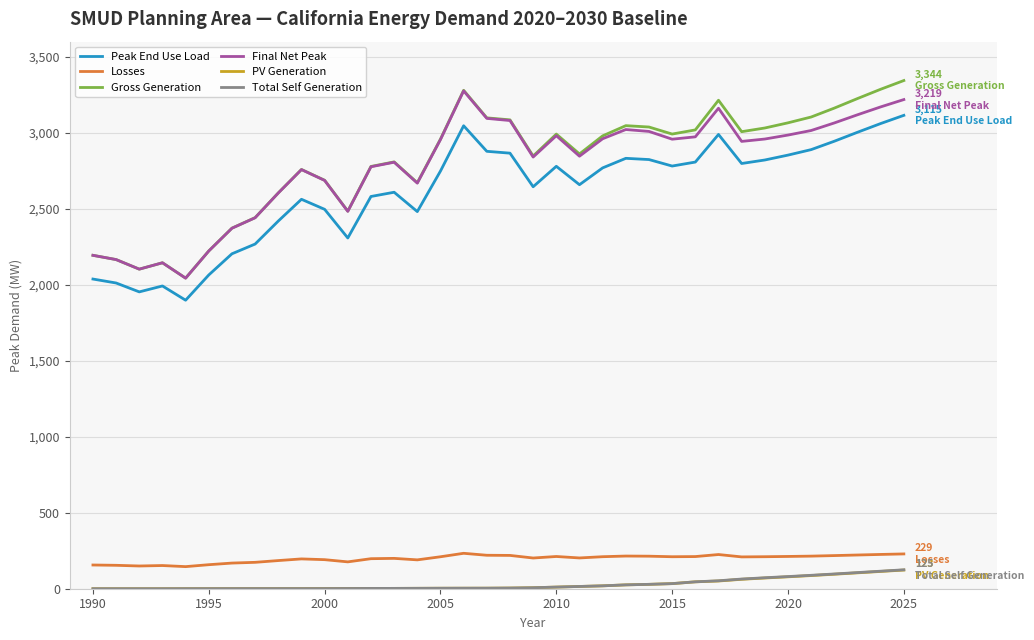

Which series has the widest spread of values?

Gross Generation